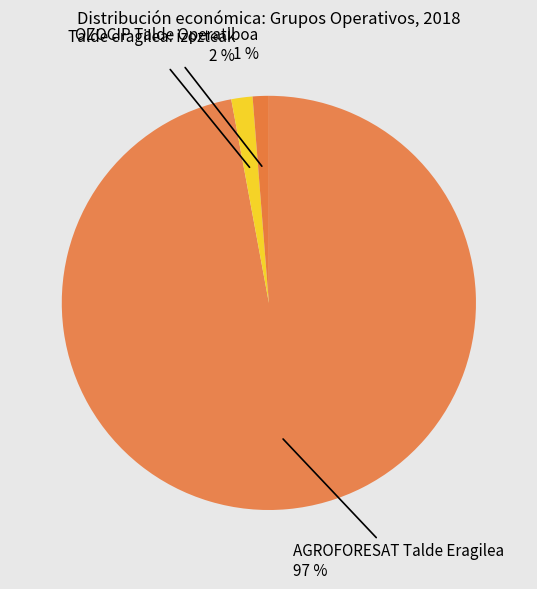

Rank the categories by value from highest to lowest.

AGROFORESAT Talde Eragilea, Talde eragilea: izozteak, OZOCIP Talde Operatiboa